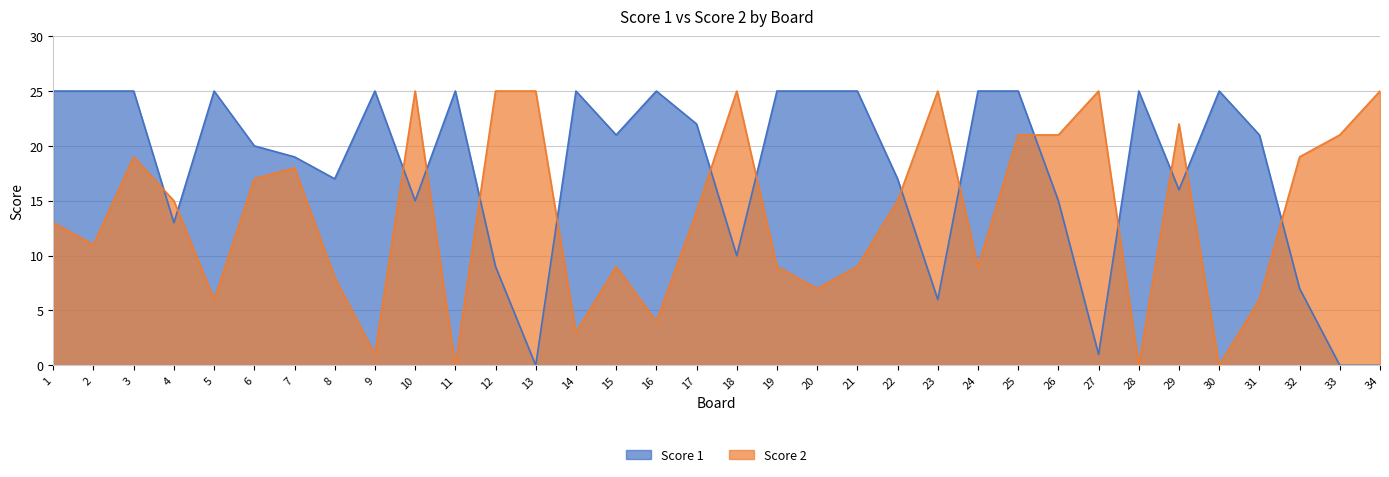

What is the difference between the Score 2 values at 4 and 10?

10